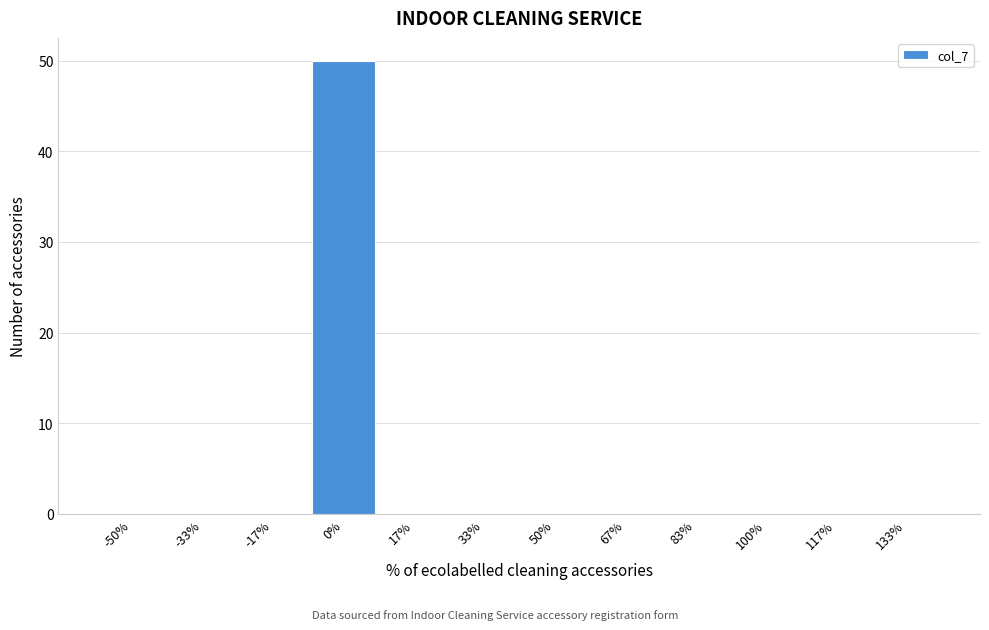

Reading left to right, transcribe all the data shown in this chart.

-50%=0	-33%=0	-17%=0	0%=50	17%=0	33%=0	50%=0	67%=0	83%=0	100%=0	117%=0	133%=0